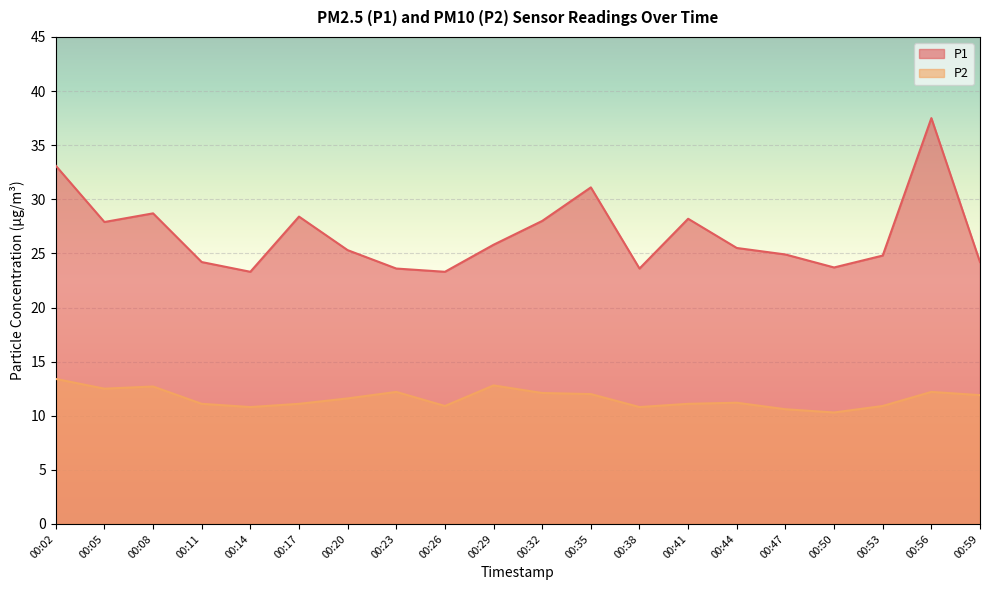

At which category does P1 reach its first local peak?

00:08